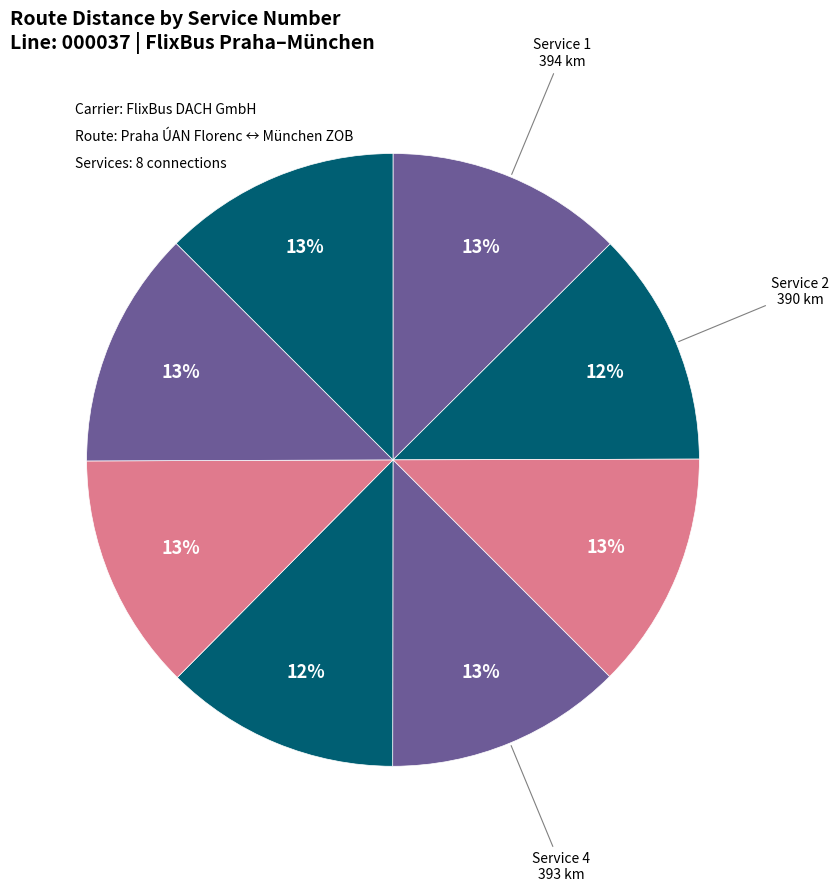

How many segments does this pie chart have?

8